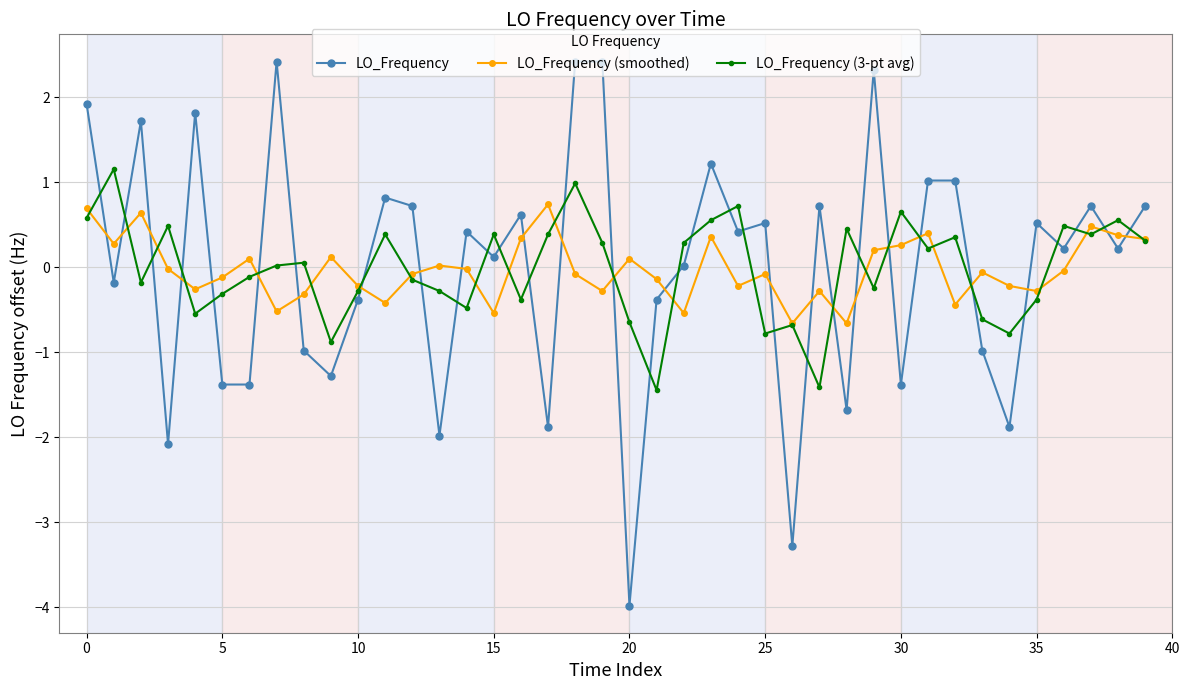

True or false: LO_Frequency and LO_Frequency (3-pt avg) intersect in this chart.

True